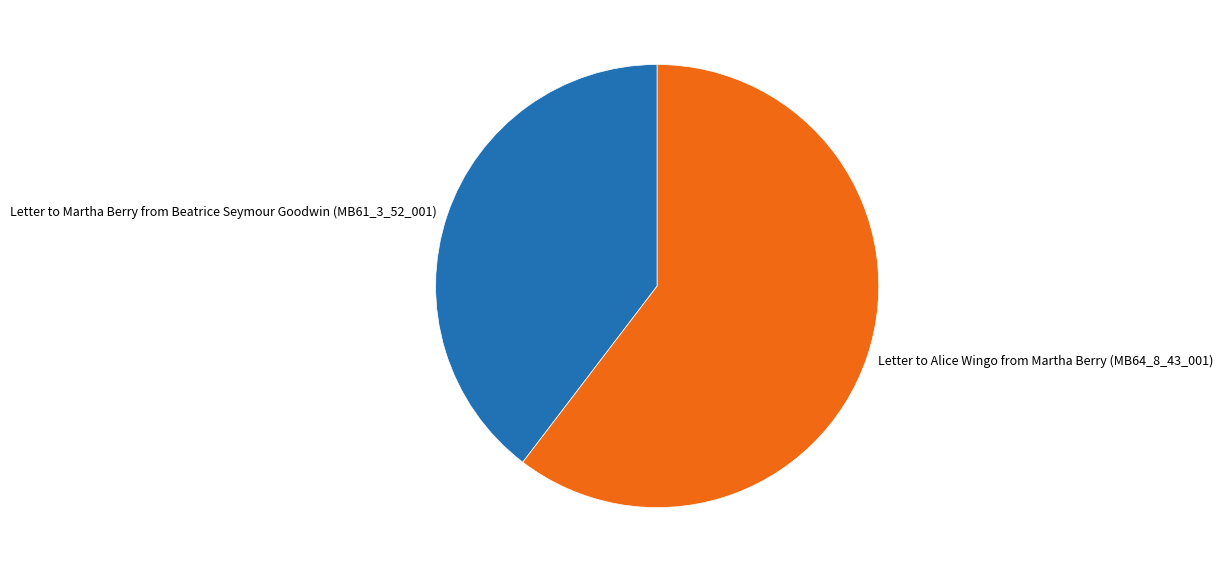

Does Letter to Alice Wingo from Martha Berry (MB64_8_43_001) account for over 50% of the chart?

Yes